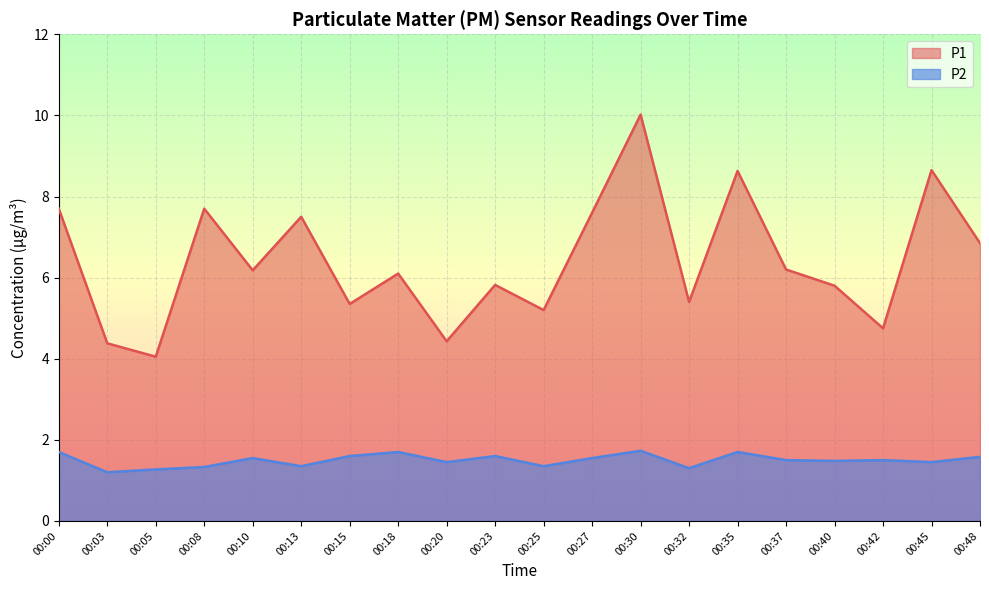

What is the average value of the P1 series?

6.4